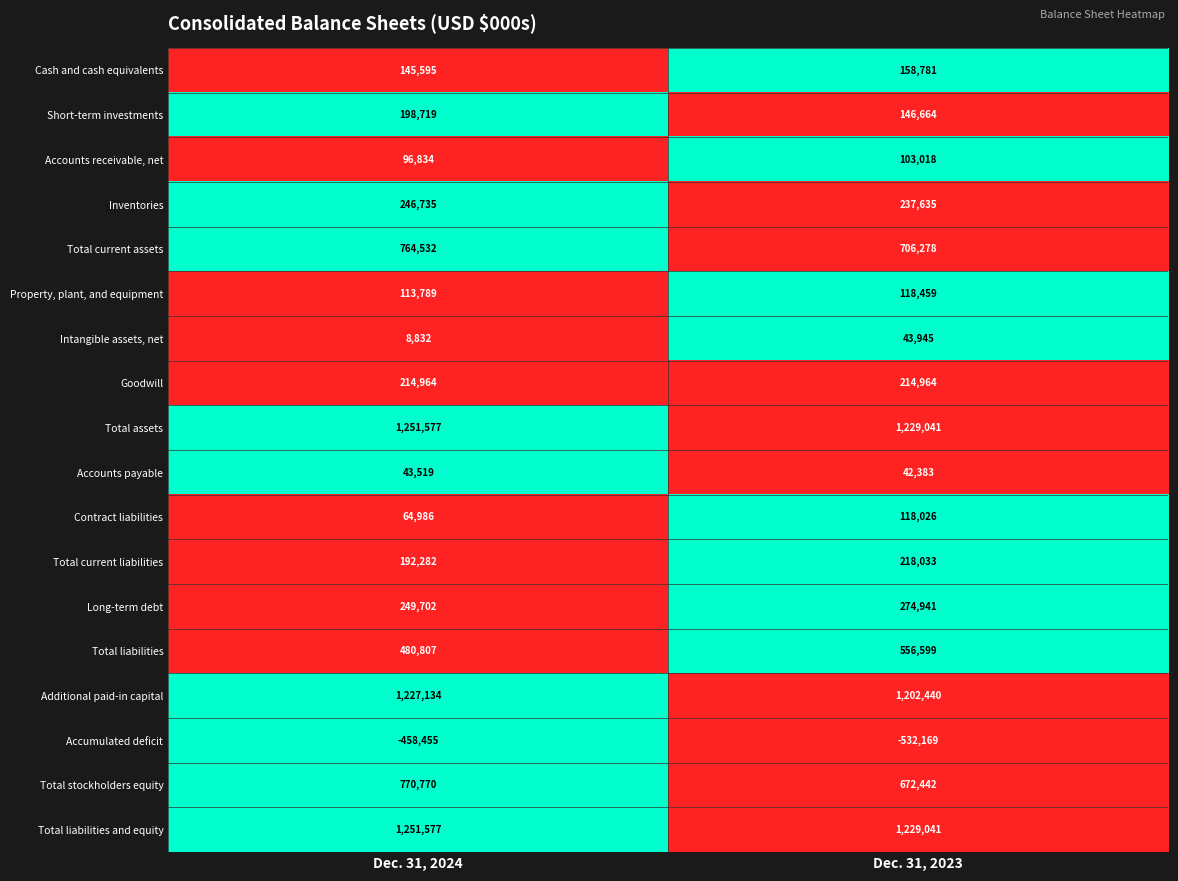

Between Dec. 31, 2024 and Dec. 31, 2023, which series saw the biggest shift?

Total stockholders equity